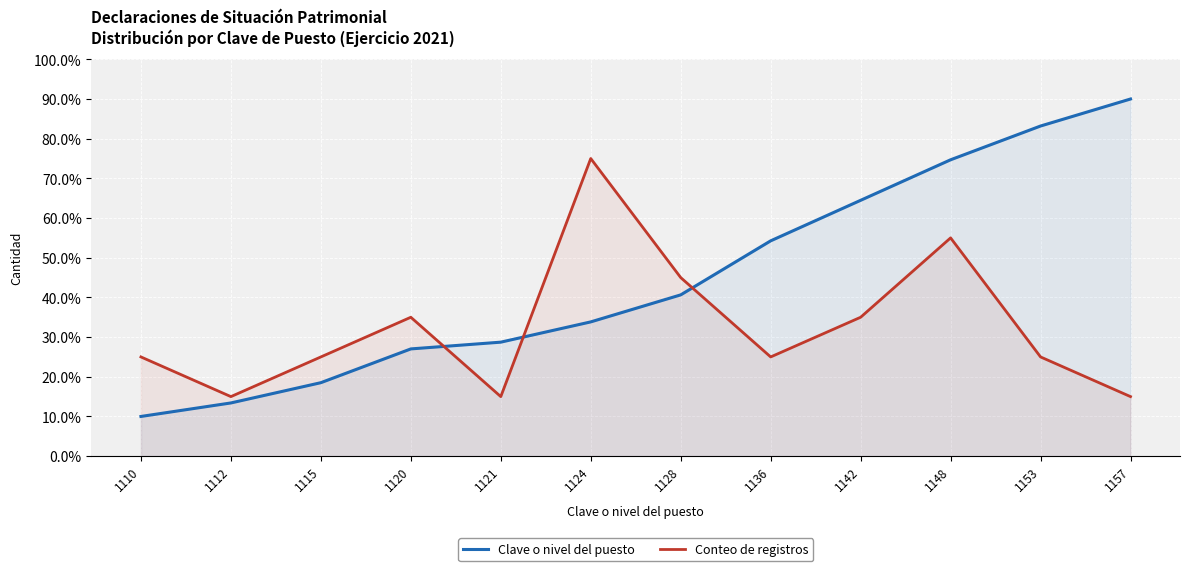

Which series has the largest range (max minus min)?

Clave o nivel del puesto